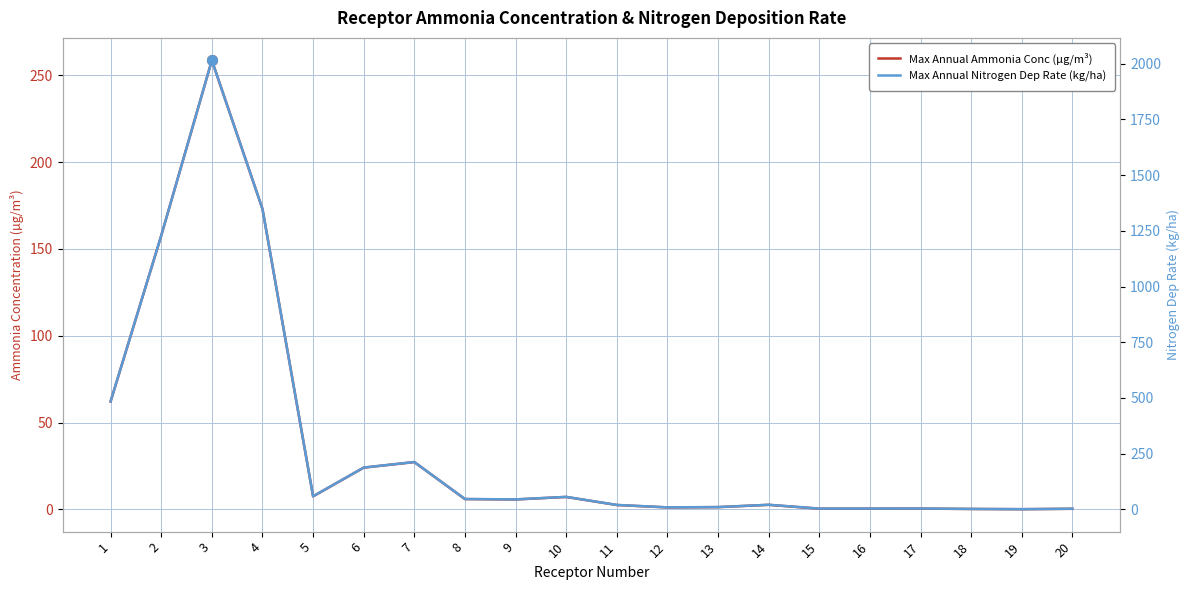

True or false: Max Annual Ammonia Conc (µg/m³) and Max Annual Nitrogen Dep Rate (kg/ha) intersect in this chart.

False